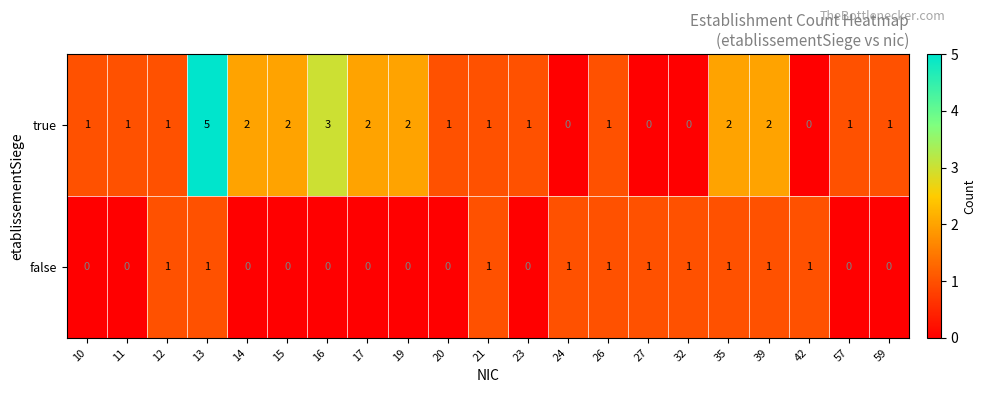

Between 16 and 26, which series saw the biggest shift?

true